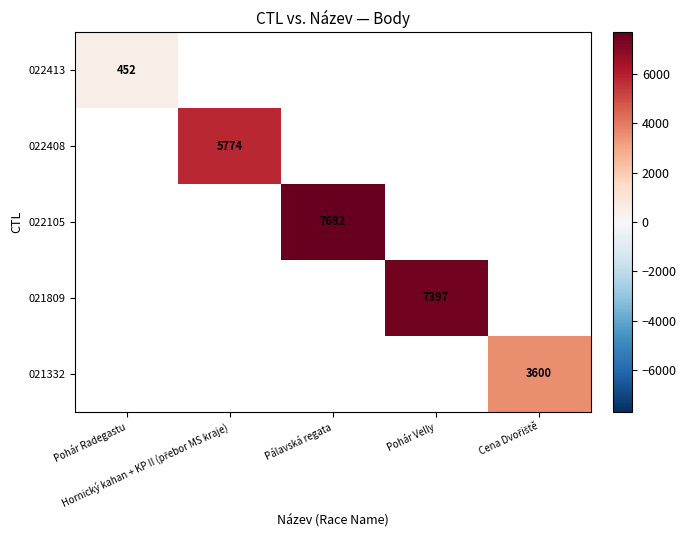

At how many categories does at least one series exceed 2049?

4